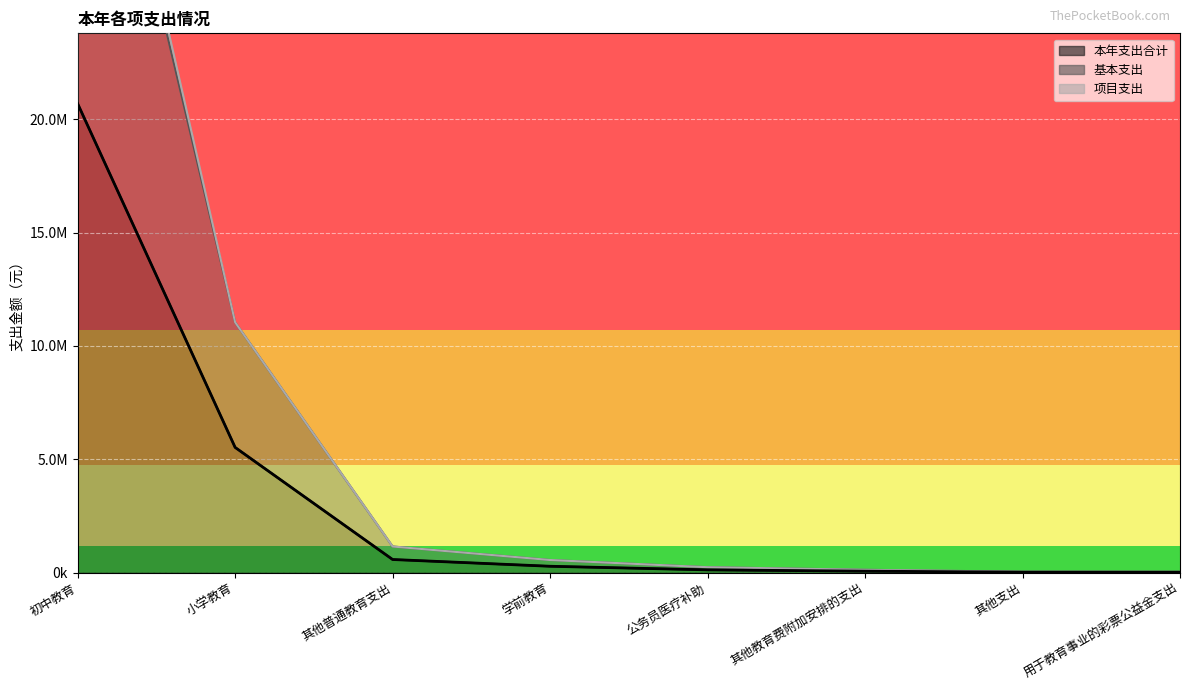

True or false: 基本支出 and 本年支出合计 cross at least once.

False